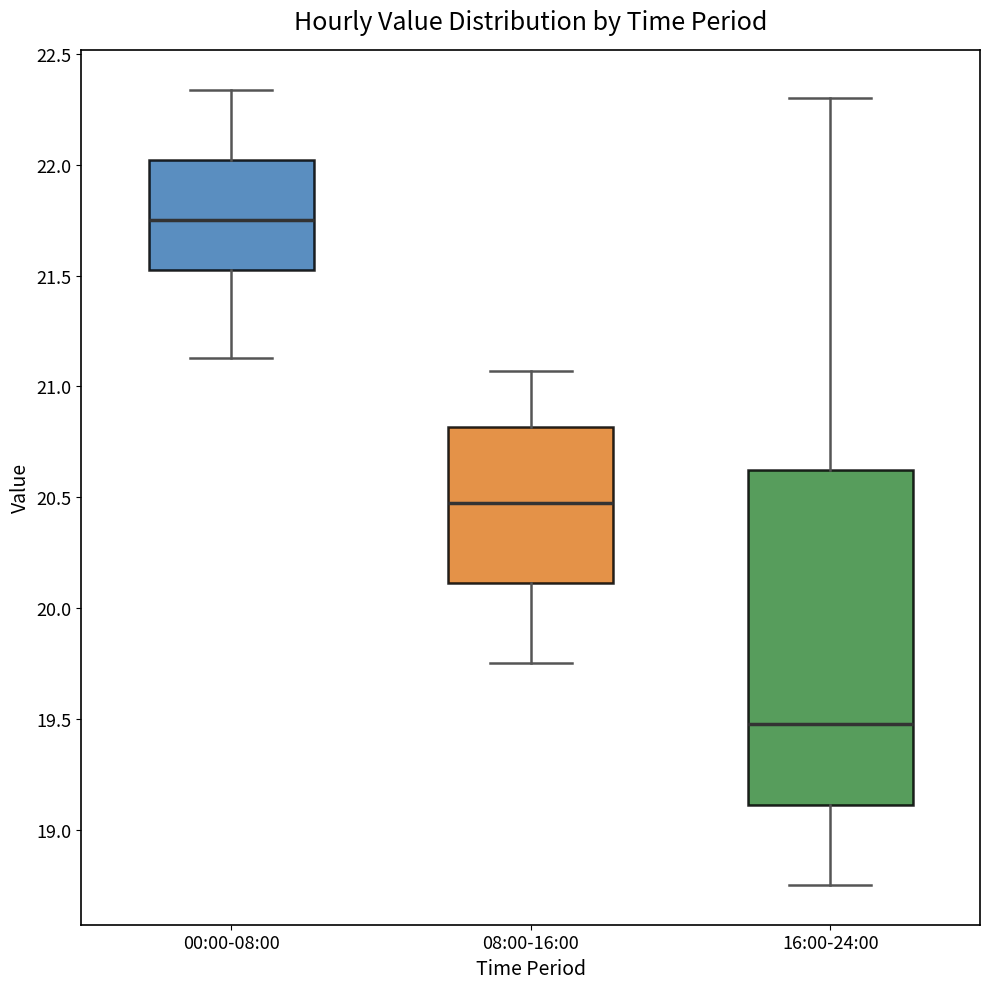

Which box is the tallest, from its lower edge to its upper edge?

16:00-24:00